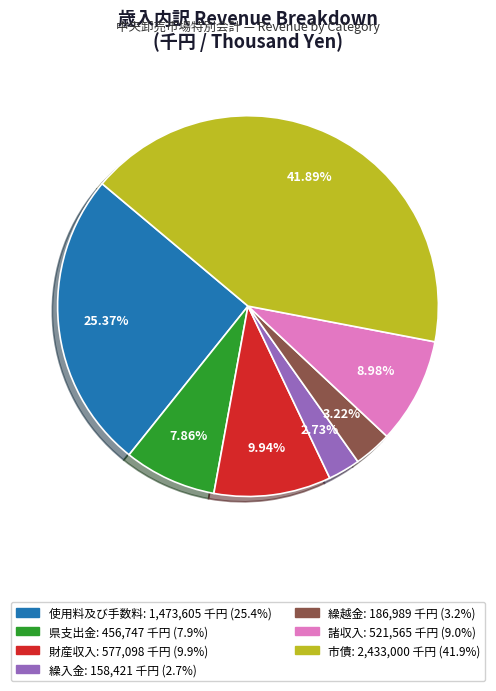

Does 県支出金 represent more than half of the total?

No